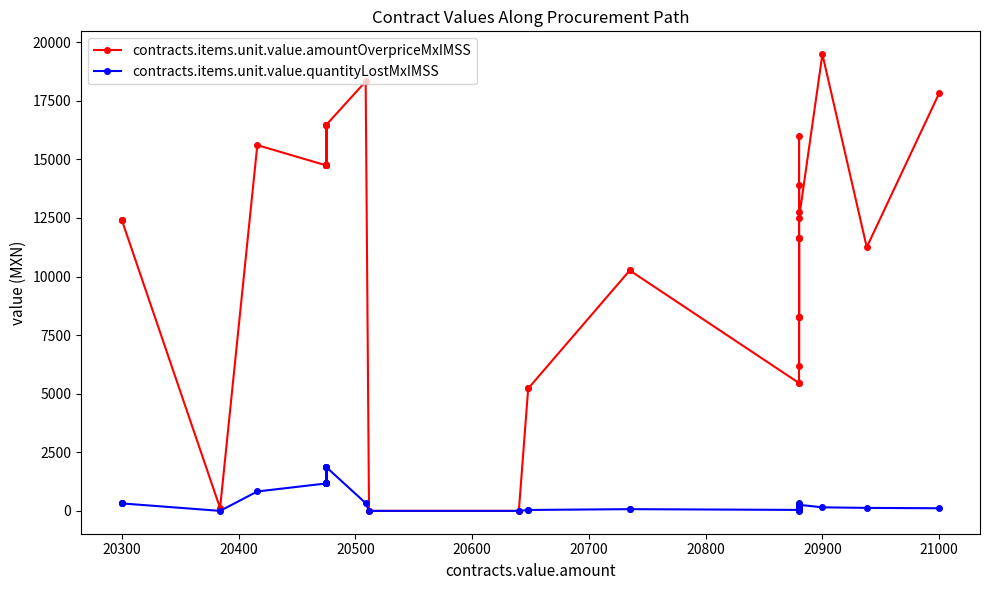

Does the chart display data point markers on the line(s)?

Yes